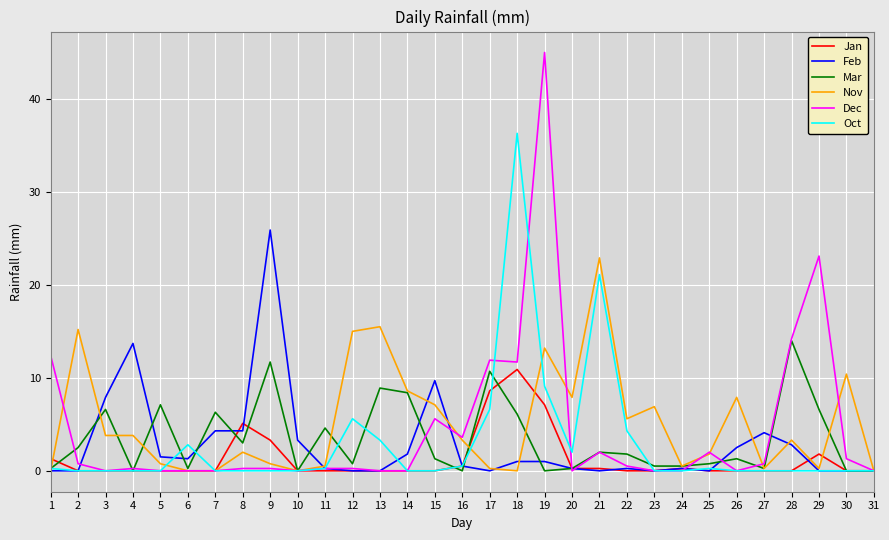

Rank the series by their maximum value, from lowest to highest.

Jan, Mar, Nov, Feb, Oct, Dec